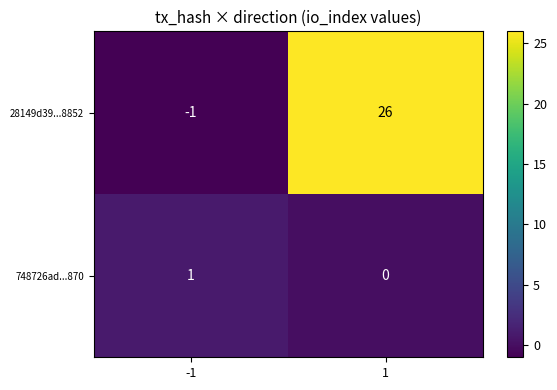

What is the sum of all 28149d39...8852 values?

25